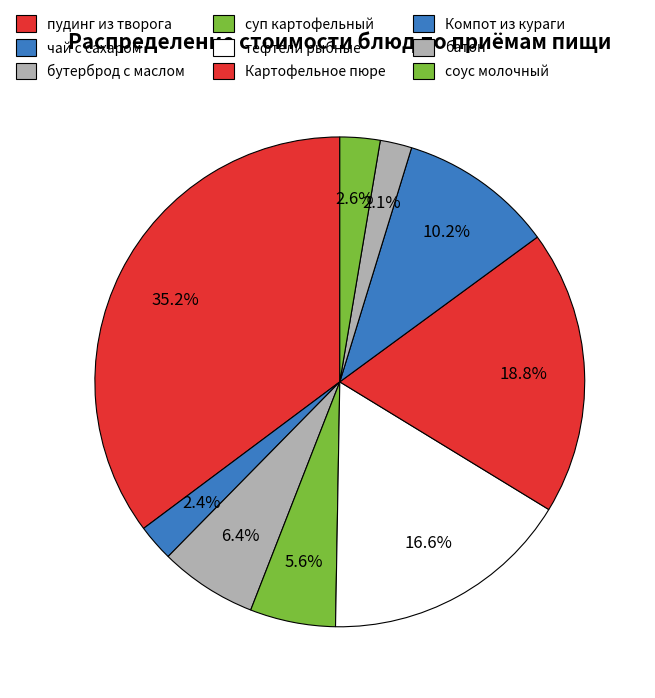

What percentage is the Картофельное пюре slice, to the nearest percent?

19%